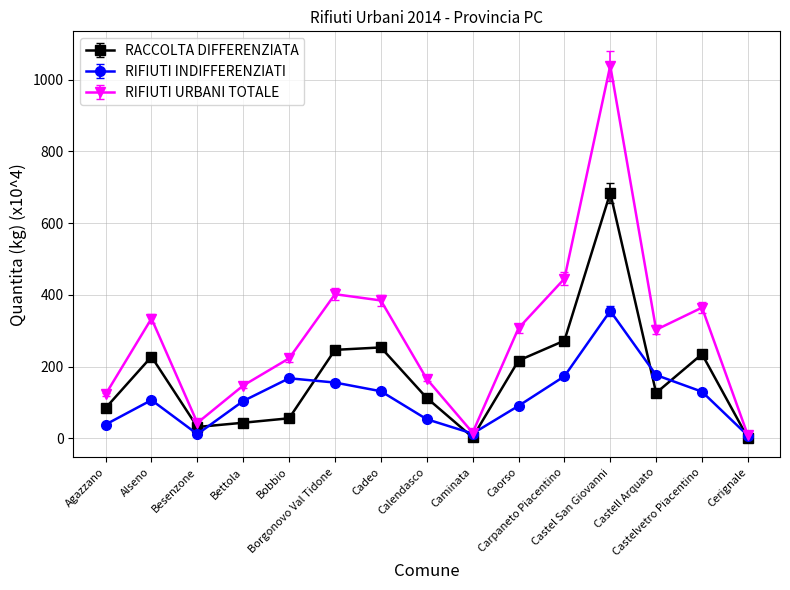

What is the difference between the RACCOLTA DIFFERENZIATA values at Caminata and Alseno?

224.9